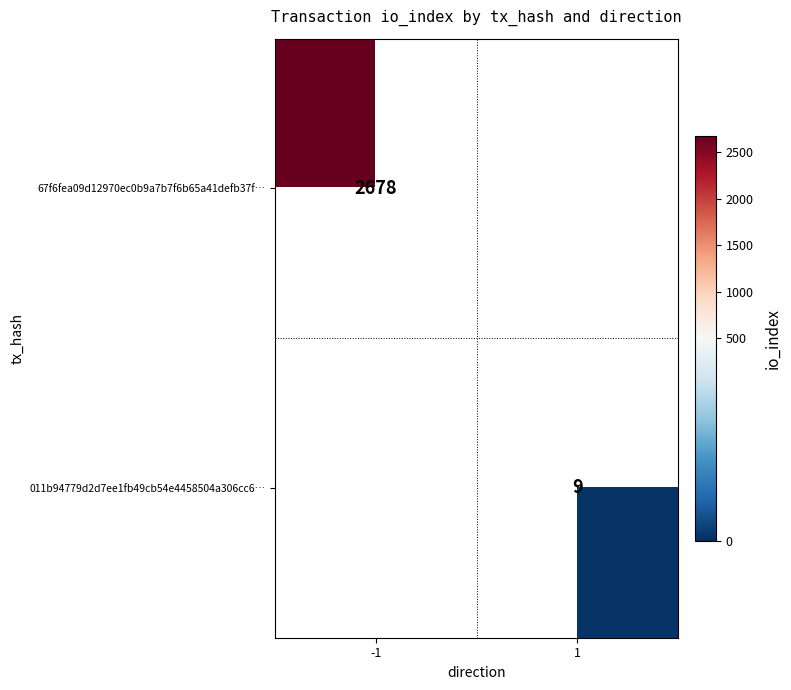

The 011b94779d2d7ee1fb49cb54e4458504a306cc6… series shows 15.1 at 1. True or false?

False